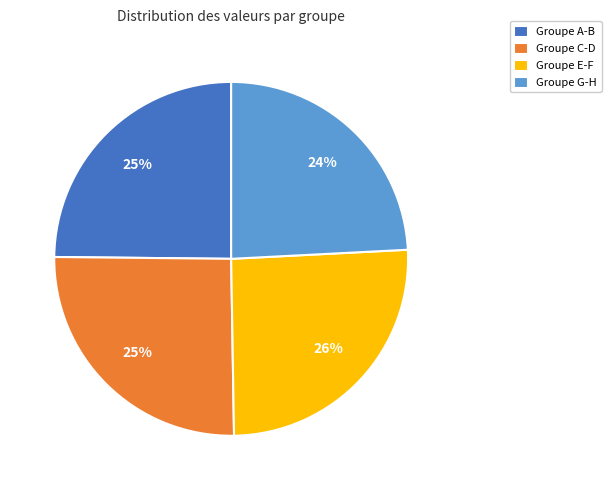

Does Groupe G-H account for over 50% of the chart?

No